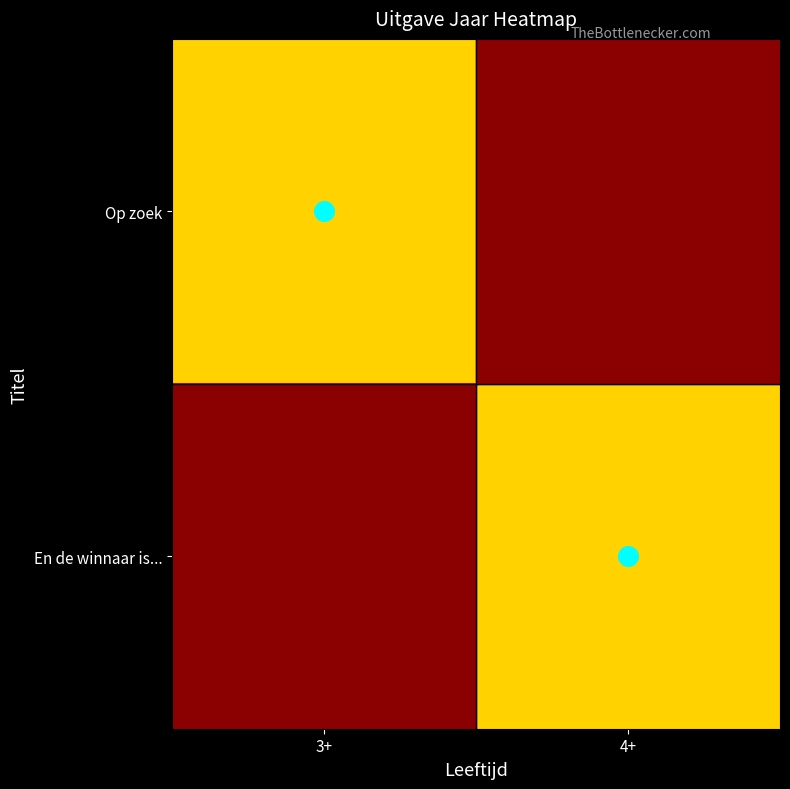

Reading left to right, what are all the values shown in this chart?

Op zoek: 3+=2023	4+=2022
En de winnaar is...: 3+=2022	4+=2023